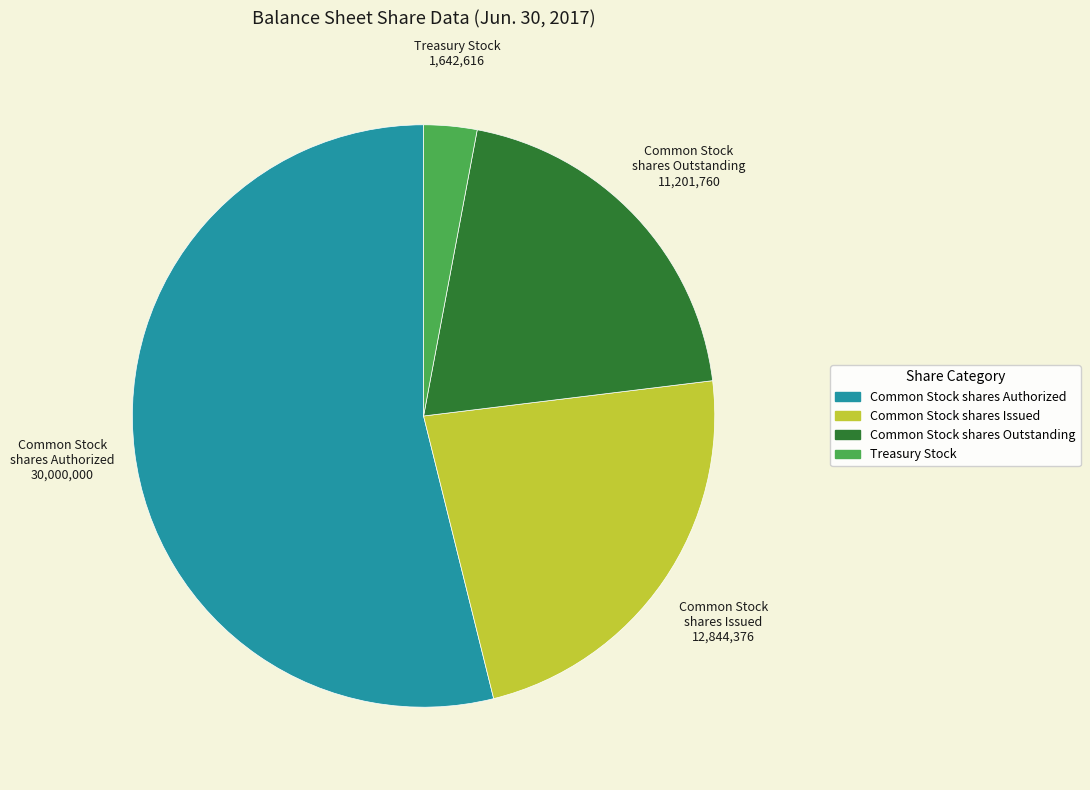

Is there a majority slice in this chart?

Yes